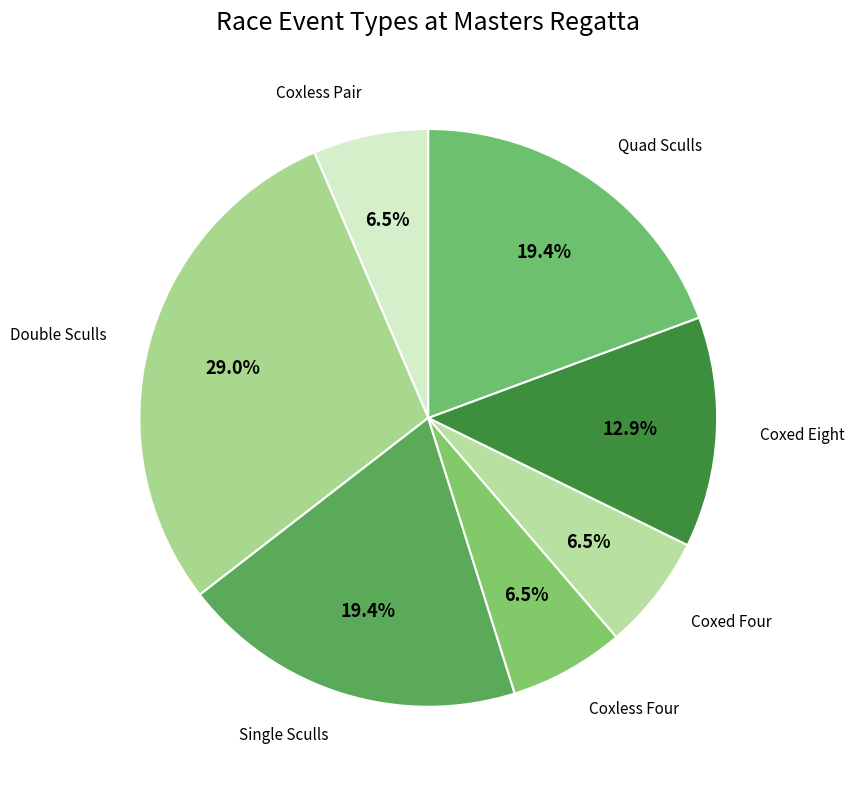

How many slices are in this pie chart?

7